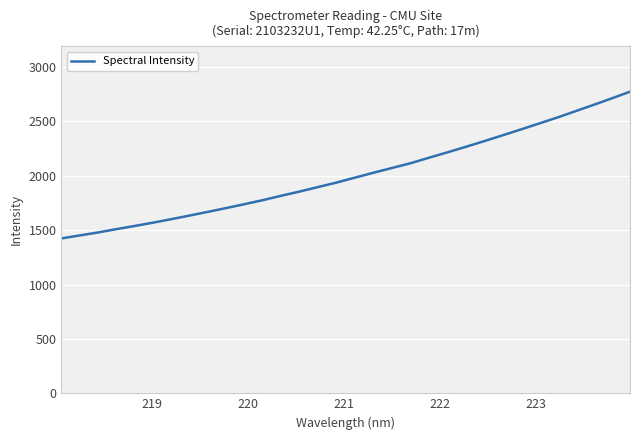

What is the maximum value shown in the chart?

2772.9